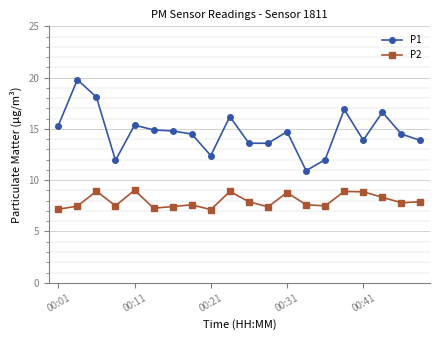

Which series has the widest spread of values?

P1